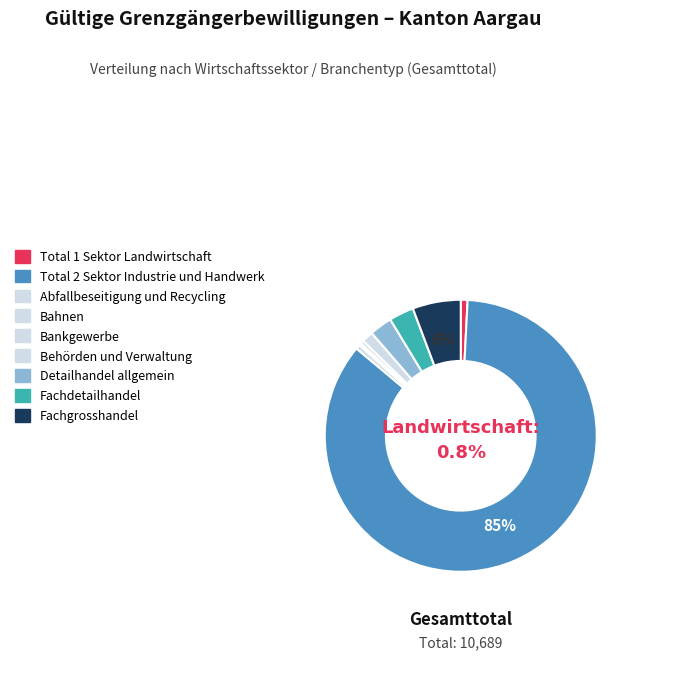

Which slice is the largest?

Total 2 Sektor Industrie und Handwerk